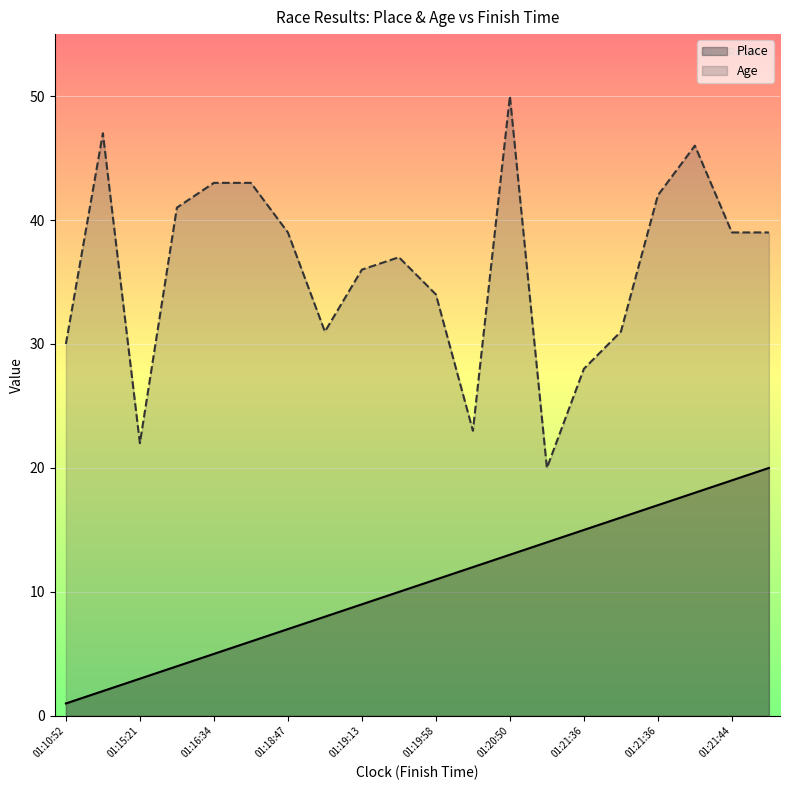

True or false: Place and Age intersect in this chart.

False